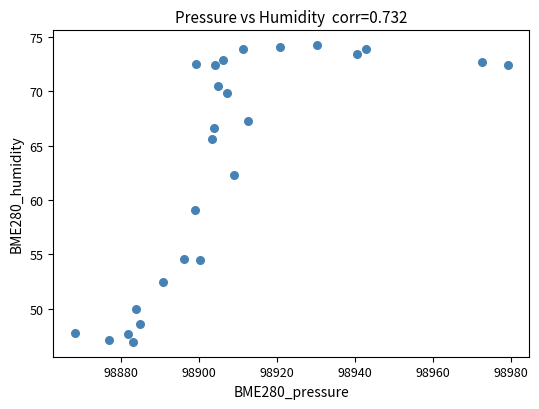

What is the range of X values (max minus min)?

111.2